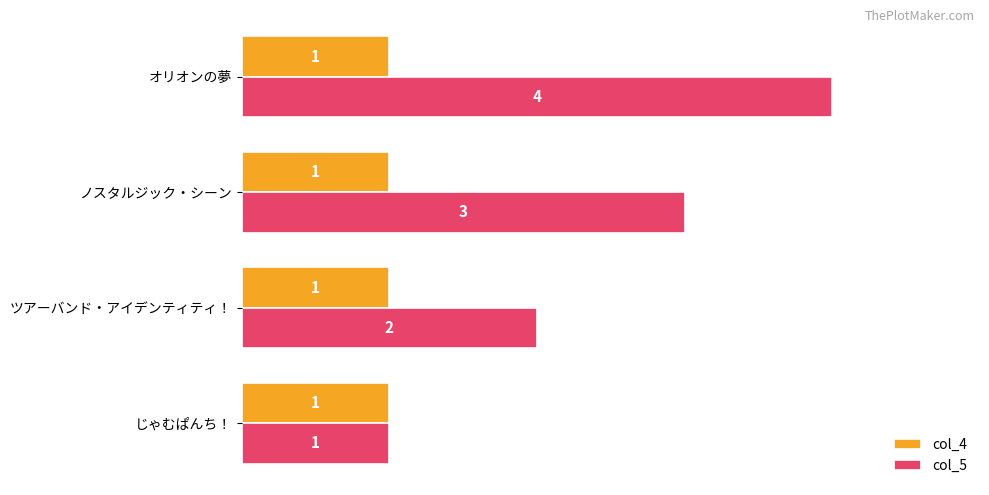

Which series has the largest total across all categories?

col_5